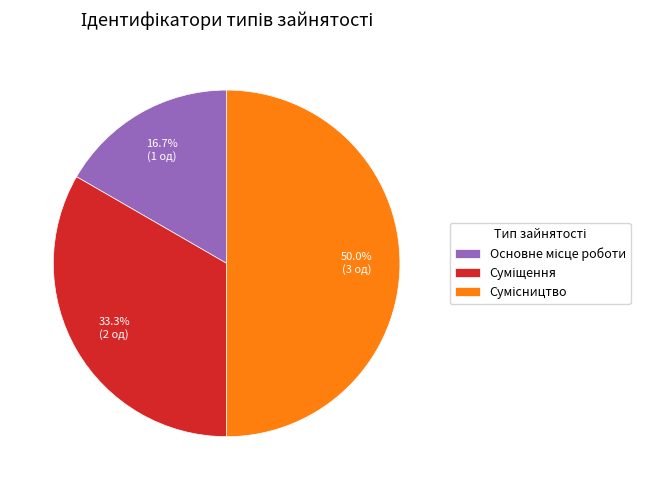

How many segments does this pie chart have?

3